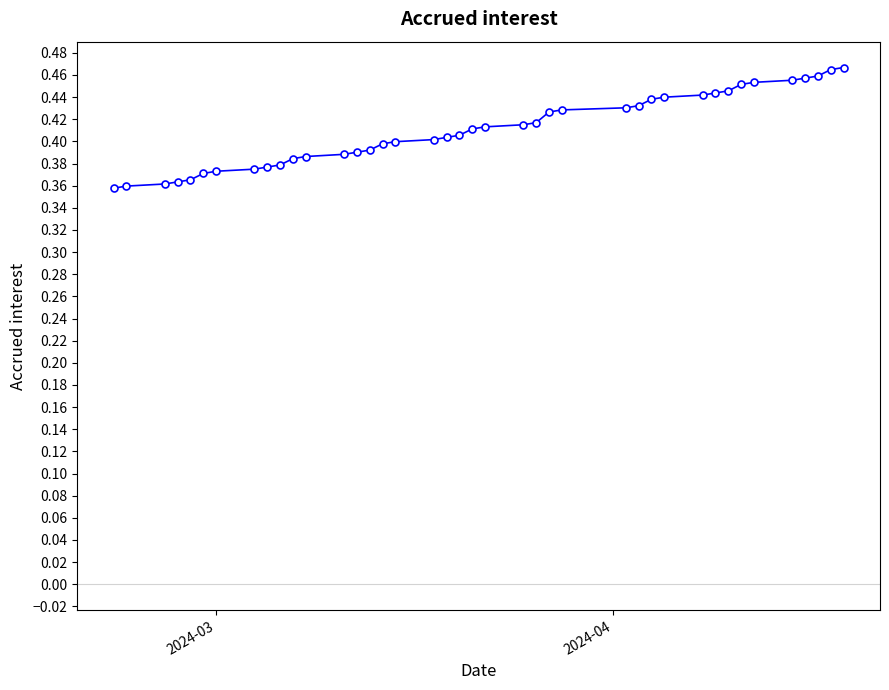

Count the values in the range 0 to 1.

40